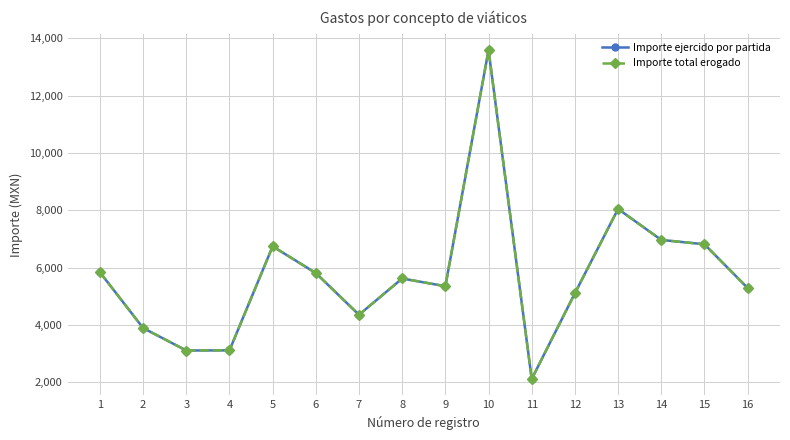

At which category does Importe total erogado reach its first local valley?

3